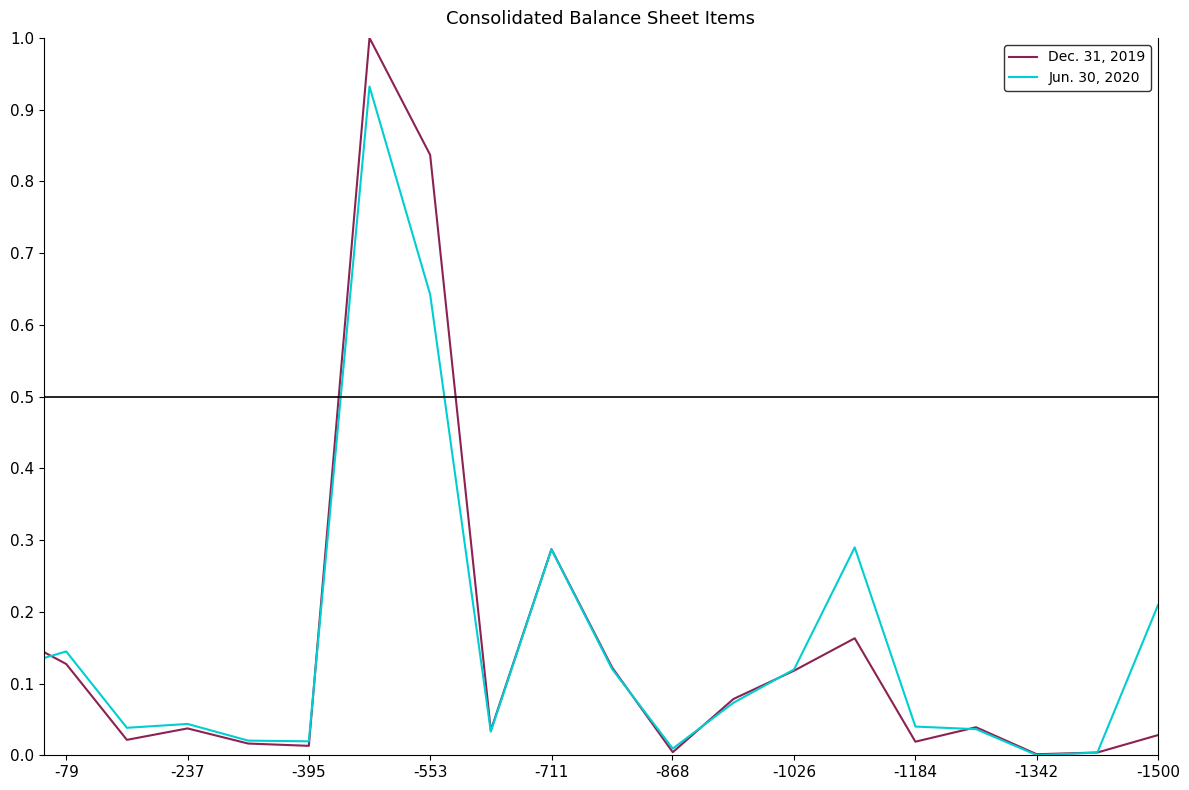

The Dec. 31, 2019 series shows 0.0 at -868. True or false?

True